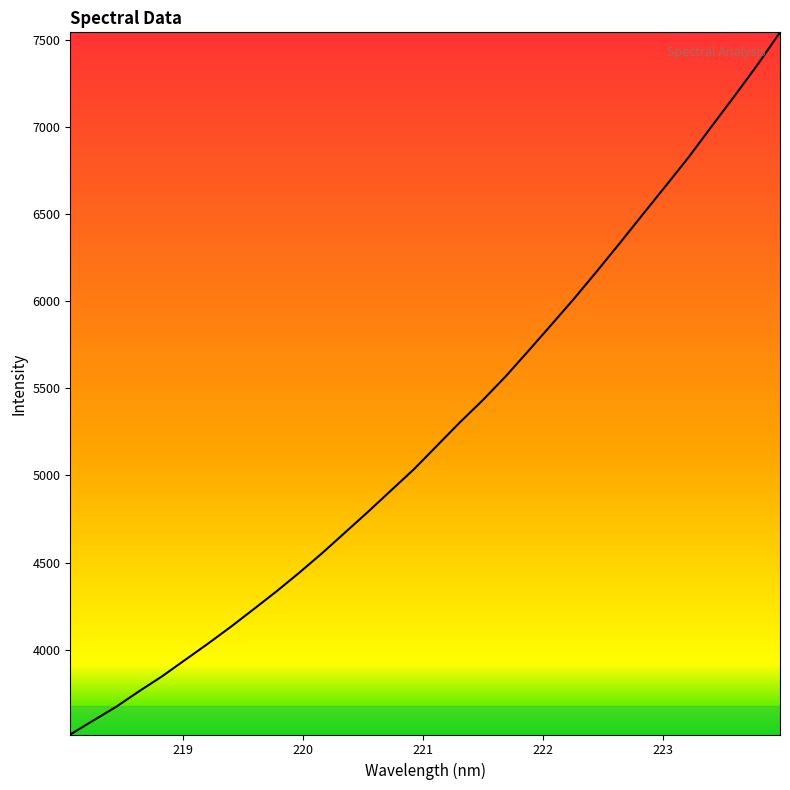

Reading left to right, what are all the values shown in this chart?

218.0596=3513.3	218.2508=3593.2	218.442=3672.1	218.6332=3761.3	218.8244=3846.6	219.0156=3940.3	219.2067=4033.9	219.3979=4130.8	219.589=4232.2	219.7801=4334.8	219.9712=4442.6	220.1623=4555.0	220.3533=4673.3	220.5444=4791.8	220.7354=4913.9	220.9264=5035.6	221.1174=5169.5	221.3083=5303.5	221.4993=5431.0	221.6902=5567.3	221.8812=5714.6	222.0721=5864.1	222.263=6015.0	222.4538=6172.7	222.6447=6333.8	222.8355=6498.0	223.0264=6660.8	223.2172=6825.3	223.408=7001.2	223.5987=7175.5	223.7895=7353.7	223.9802=7542.8